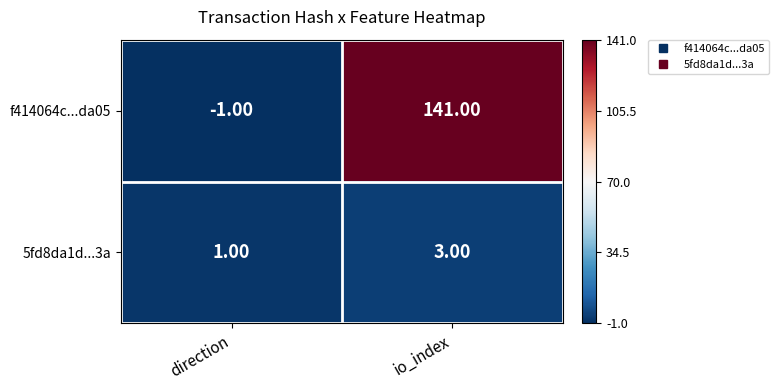

What is the greatest value displayed?

141